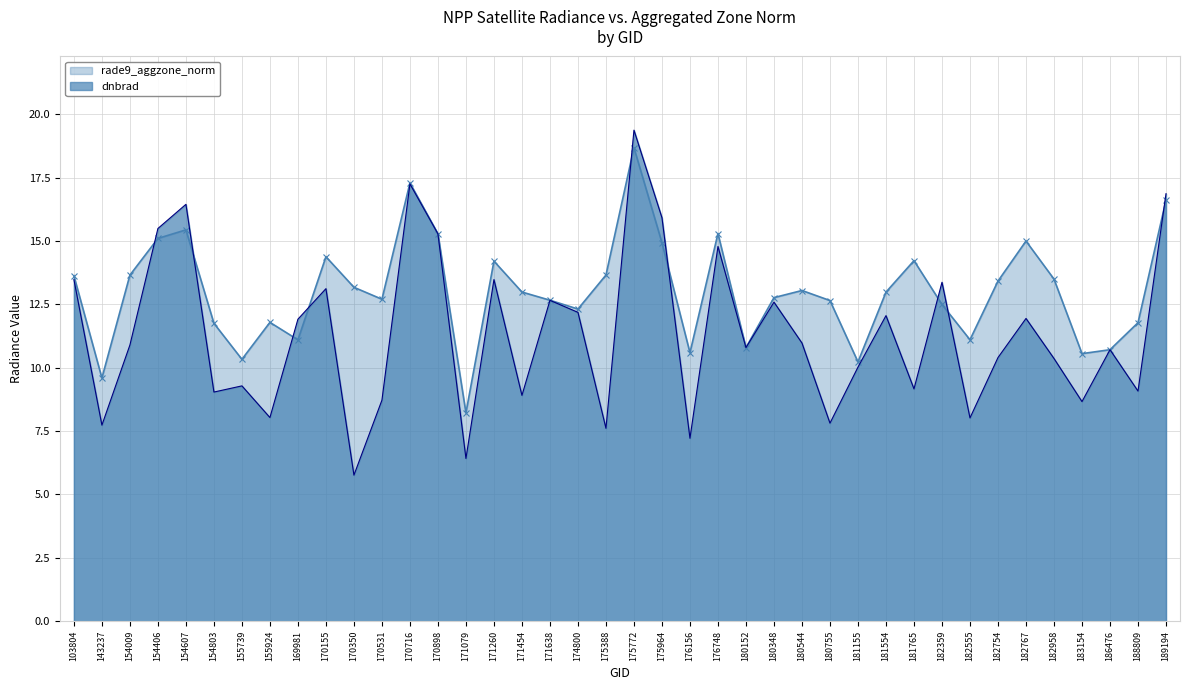

What is the minimum value for dnbrad?

5.8